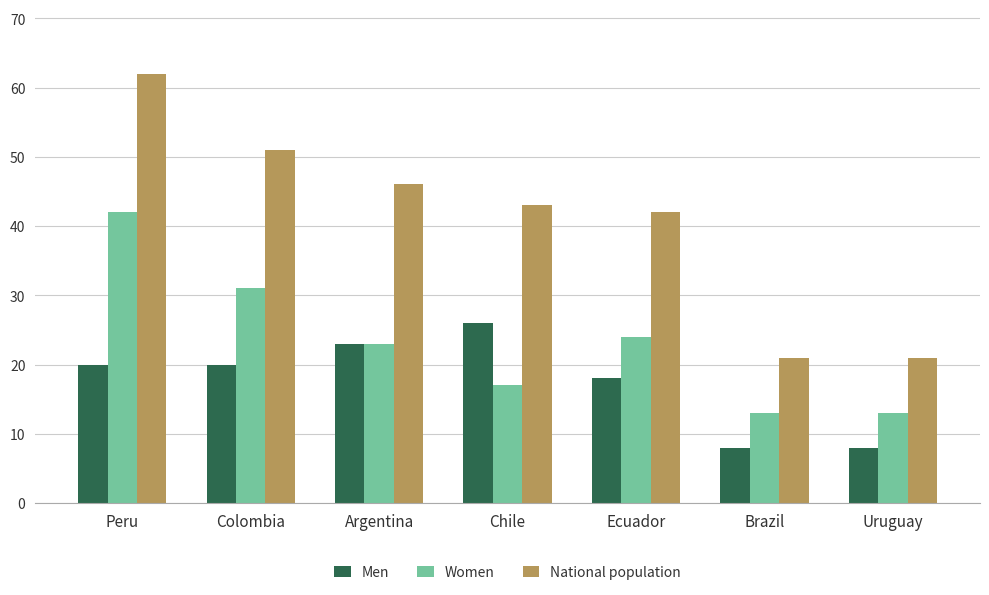

List the series in order of their overall mean, lowest first.

Men, Women, National population